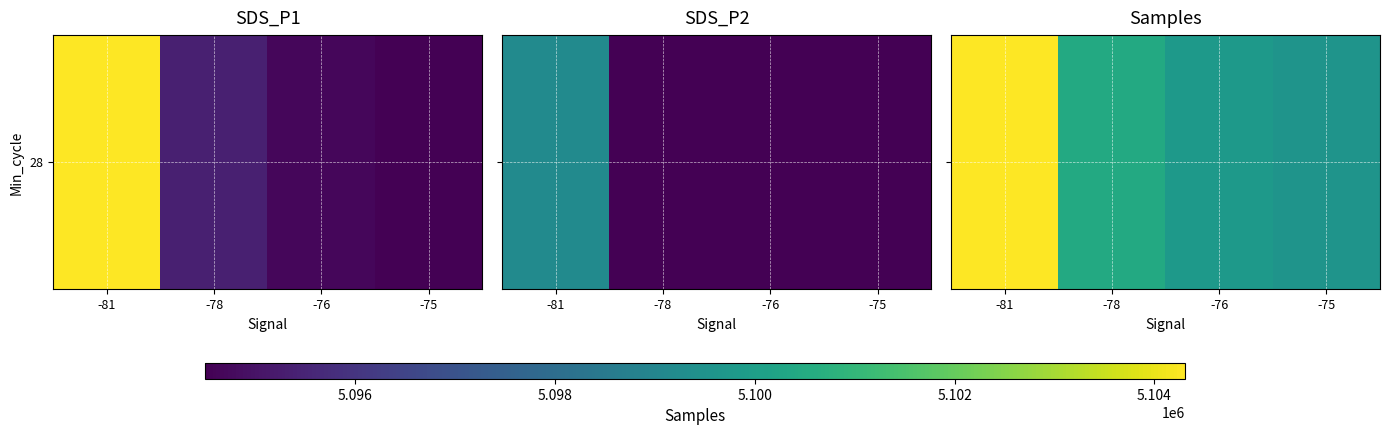

Is it true that the value at -75 is 2572808.9?

False